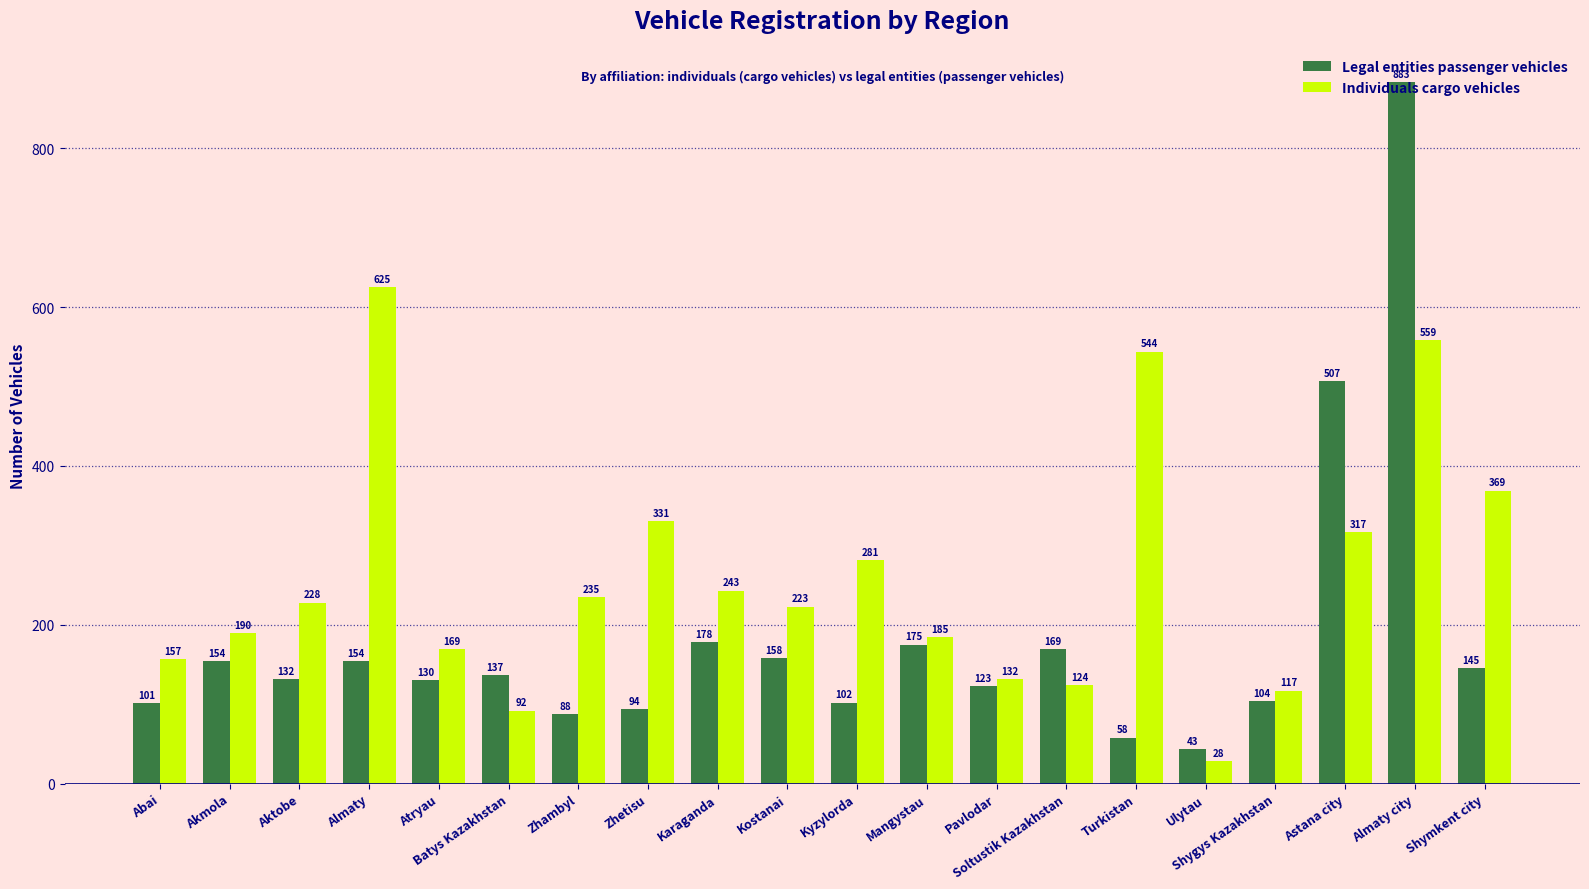

Which series has the largest total across all categories?

Individuals cargo vehicles